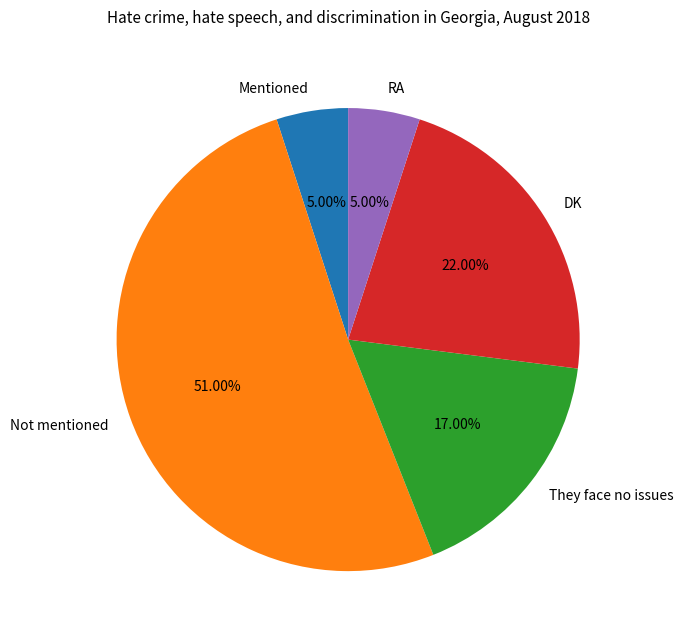

To the nearest percent, what is the difference between the Not mentioned and Mentioned slice percentages?

46%